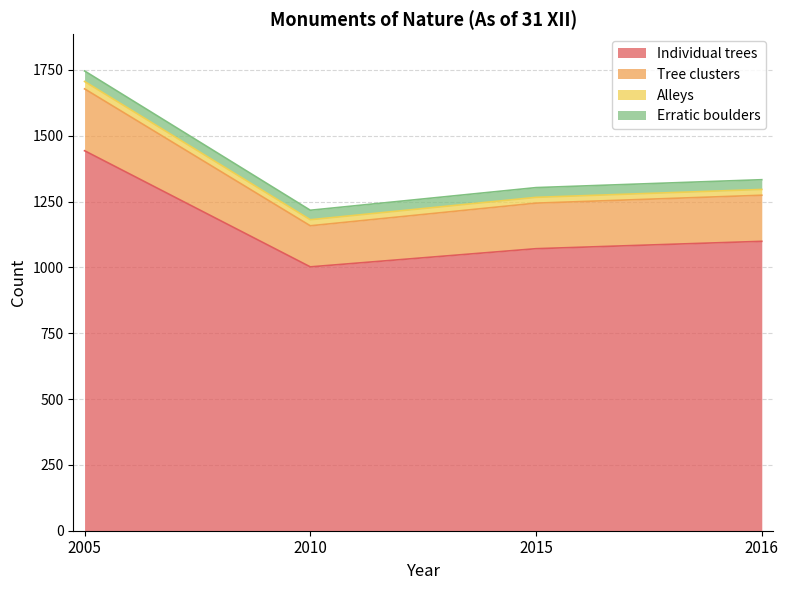

Which has a higher value, 2016 or 2005?

2005